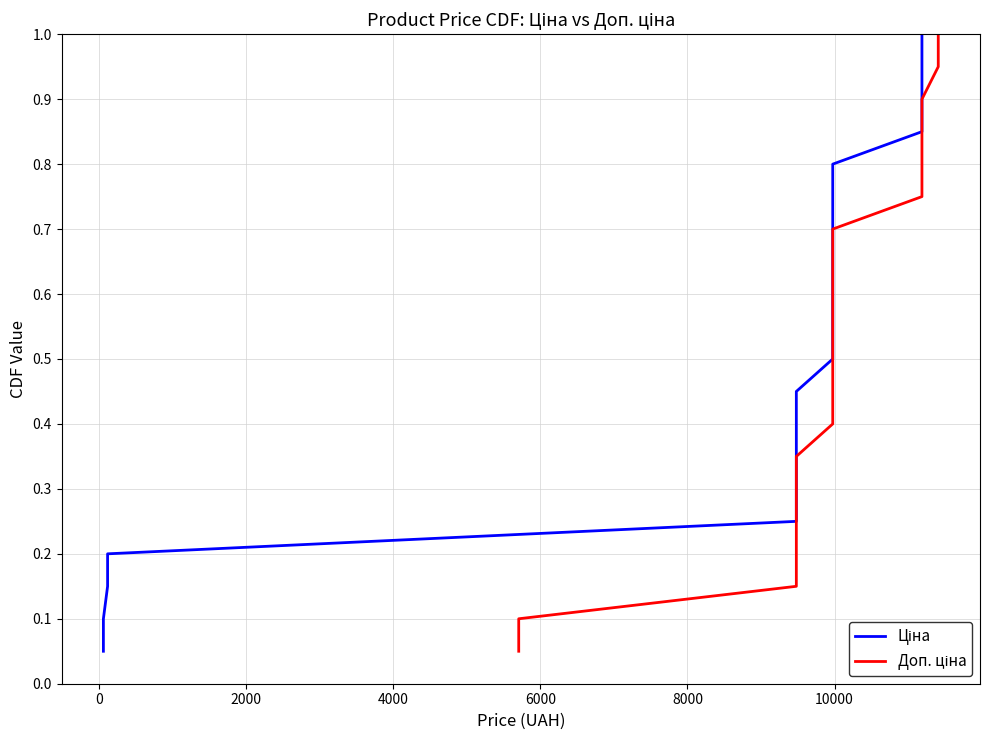

What are all the series names shown in the legend?

Ціна, Доп. ціна